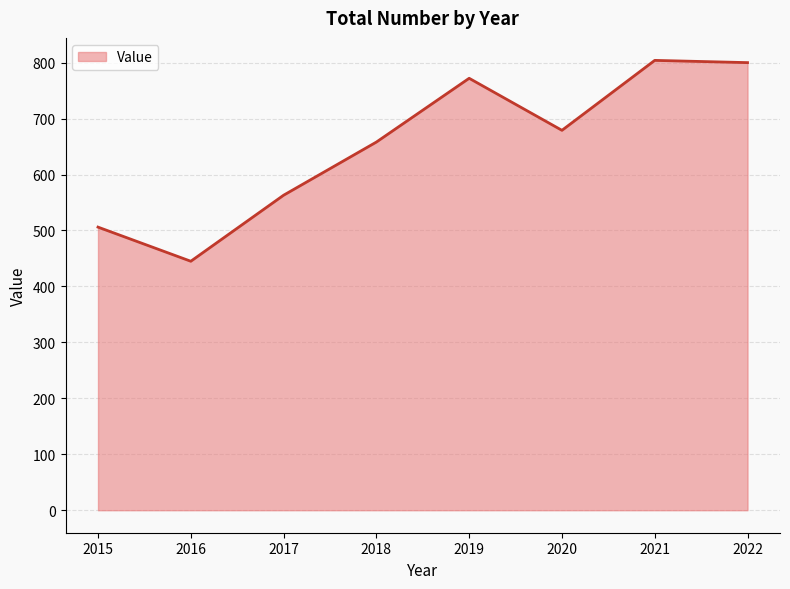

At which category does the data reach its first local valley?

2016